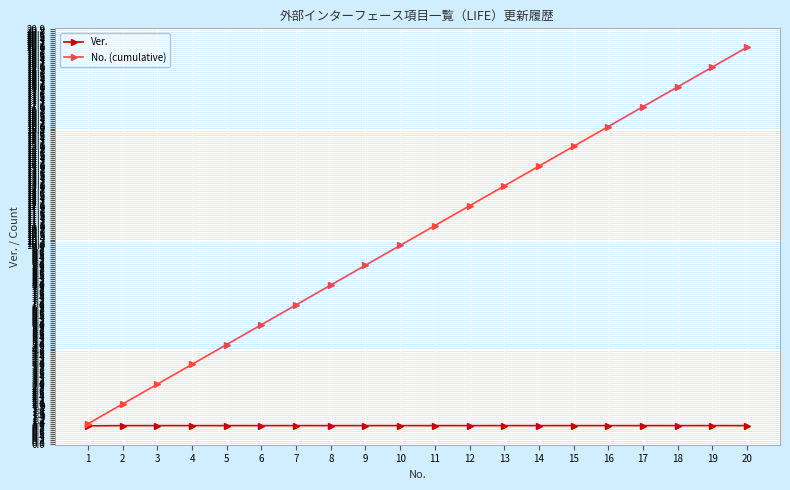

At which label is No. (cumulative) closest to 10?

10